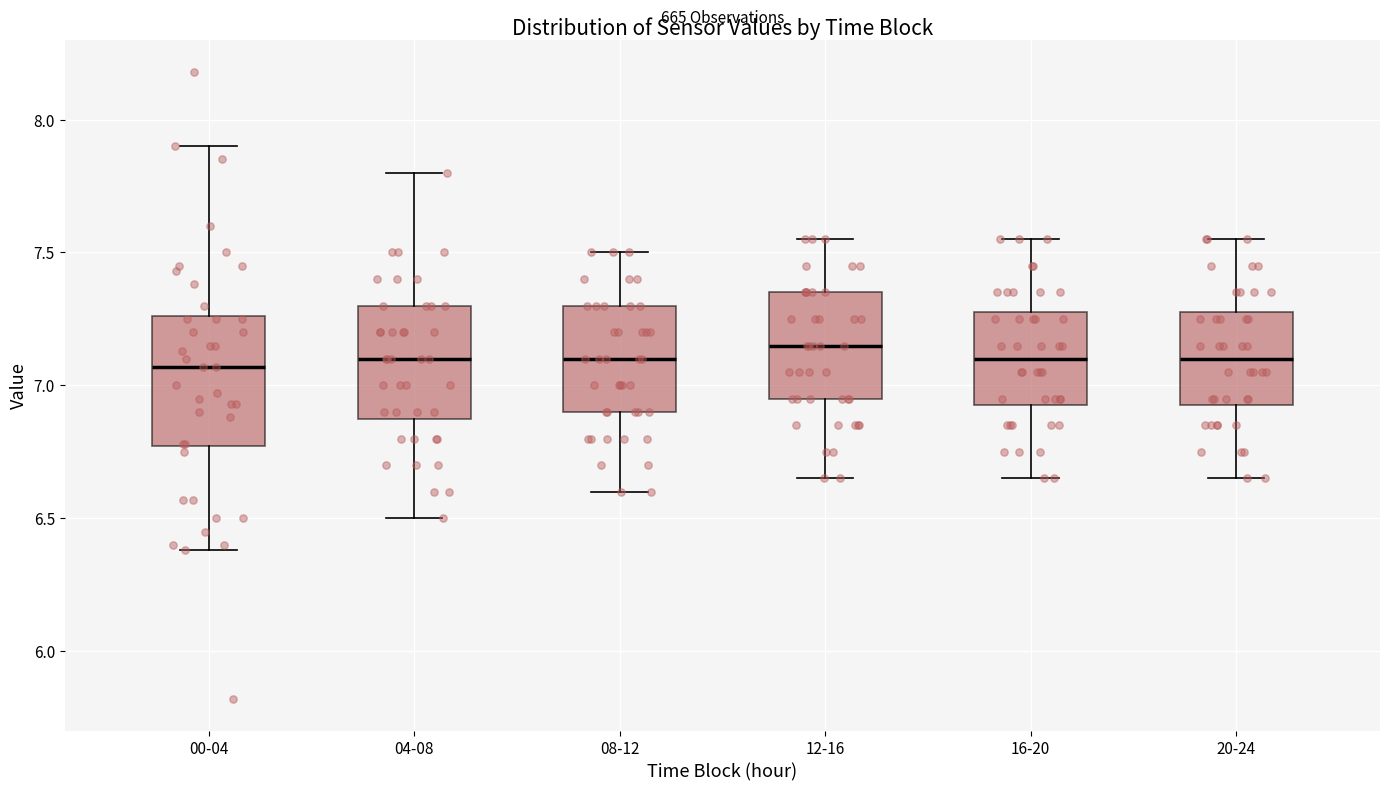

Where does the lower whisker of the box for 20-24 end on the y-axis? The values are not printed on the chart, so give them approximately, as read against the axis.

6.65